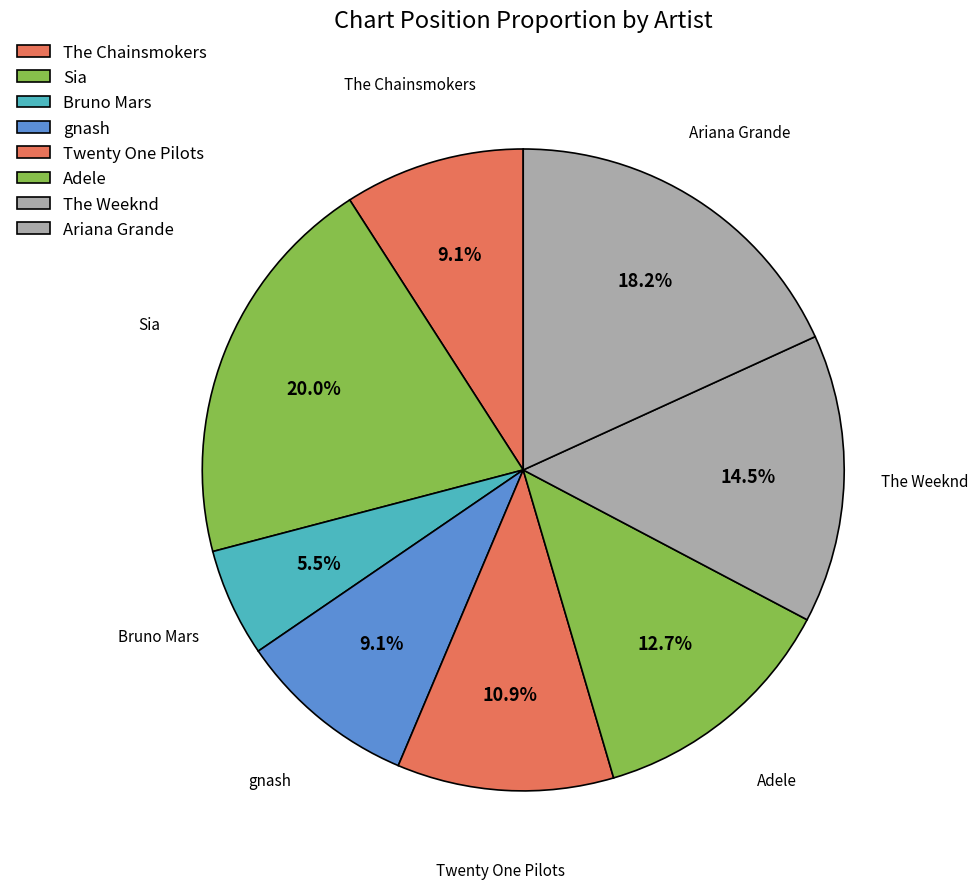

How many segments does this pie chart have?

8